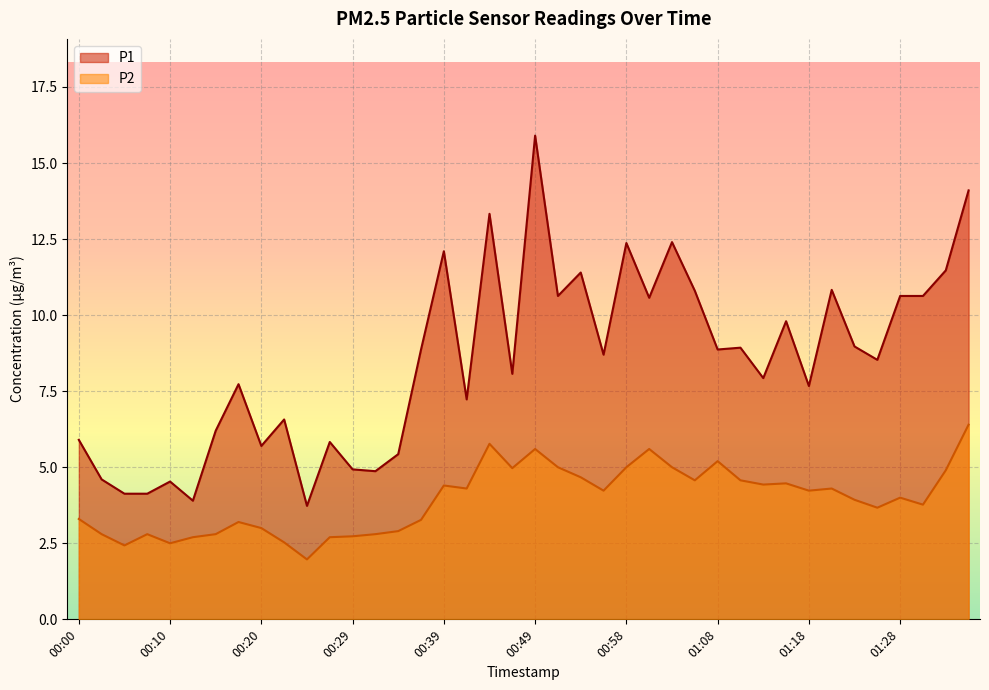

True or false: P2 and P1 intersect in this chart.

False